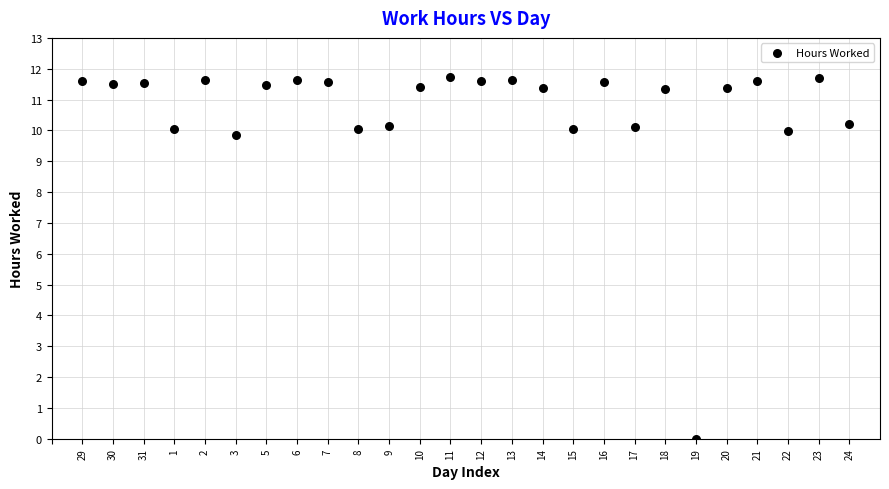

What Y value in the scatter plot is closest to 5?

9.8